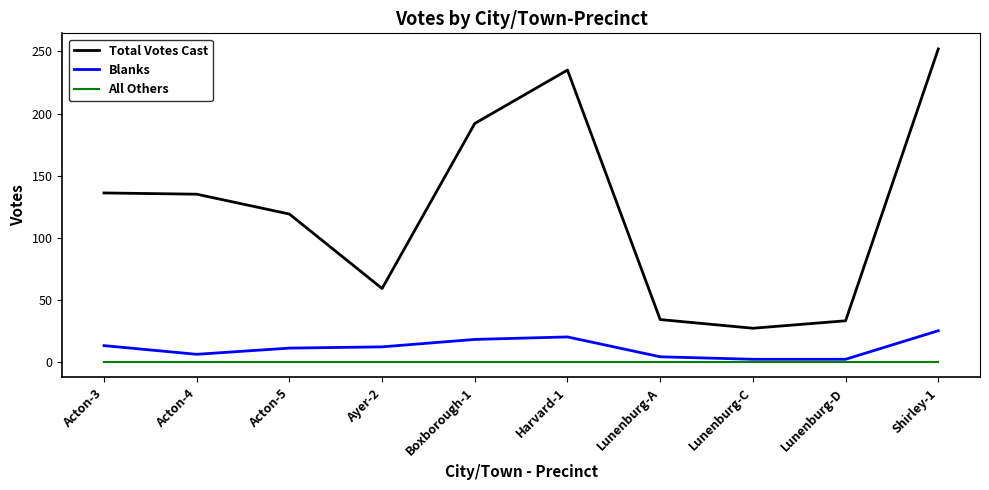

Rank the series by their maximum value, from lowest to highest.

All Others, Blanks, Total Votes Cast